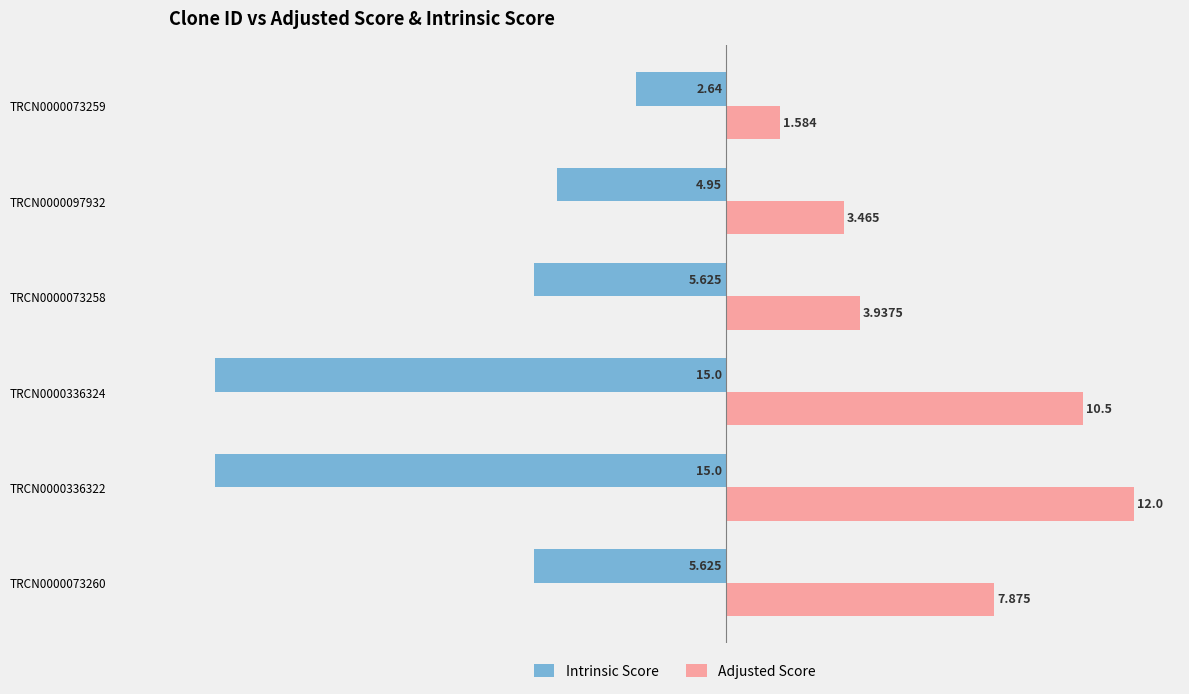

Which series has the largest total across all categories?

Adjusted Score